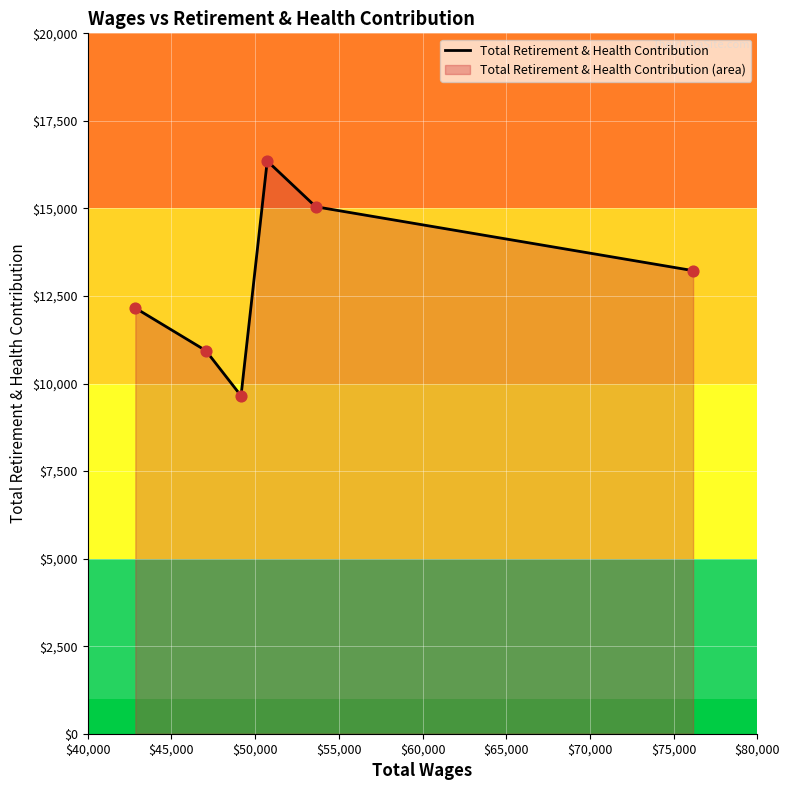

What is the minimum value shown in the chart?

9650